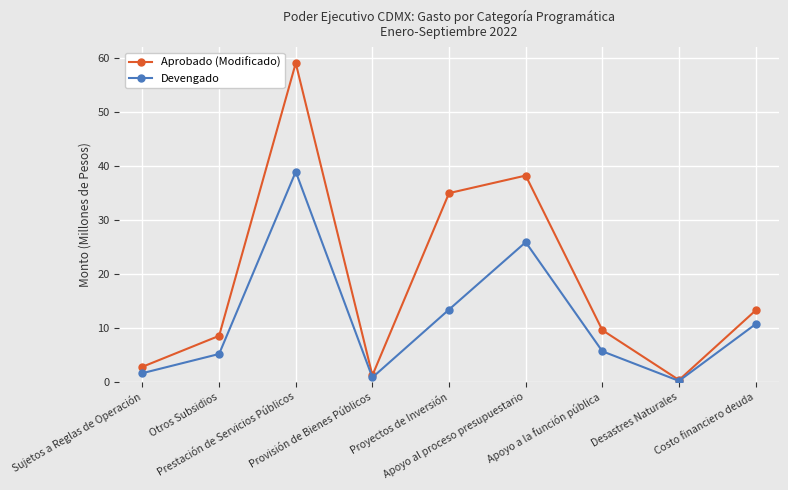

What is the difference between the Aprobado (Modificado) values at Sujetos a Reglas de Operación and Apoyo al proceso presupuestario?

35.5